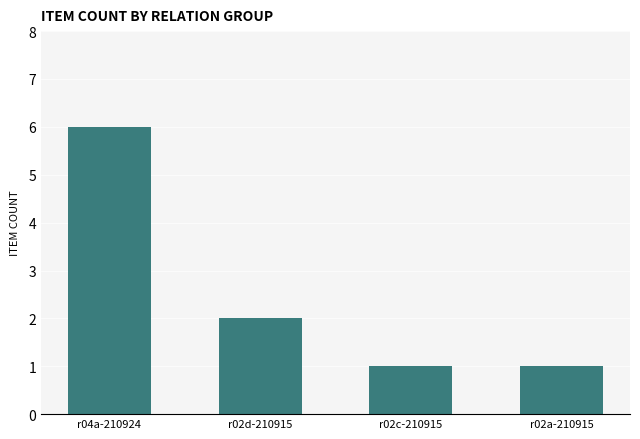

How many data points does each series have?

4